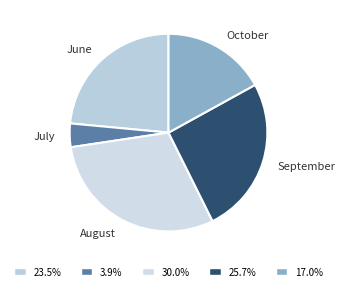

Which has a higher value, October or September?

September